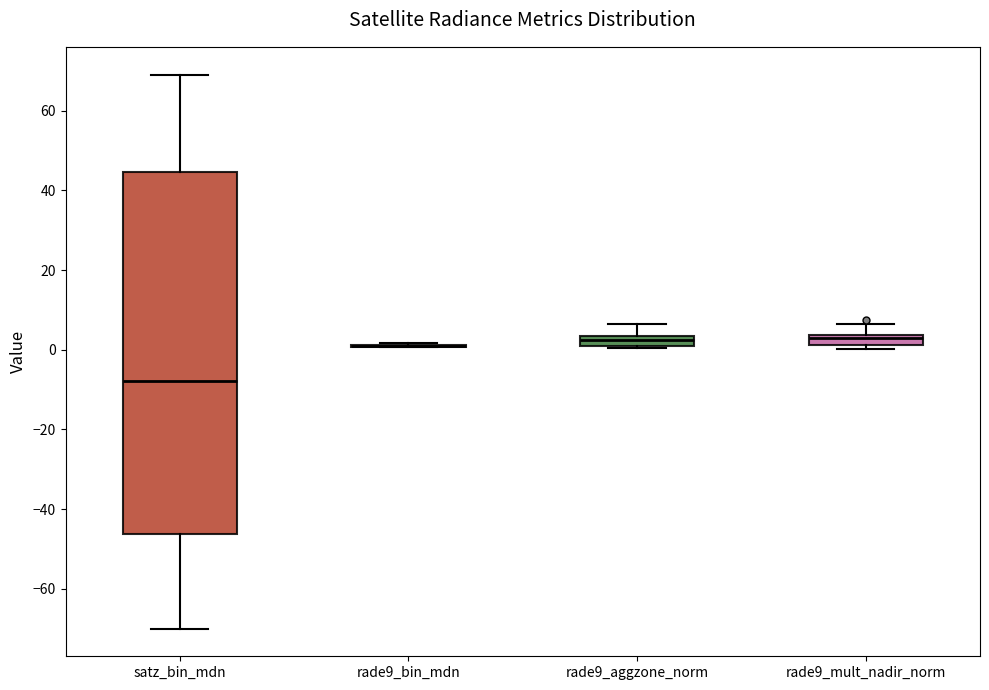

Where is the lower edge of the box for satz_bin_mdn on the y-axis? The values are not printed on the chart, so give them approximately, as read against the axis.

-46